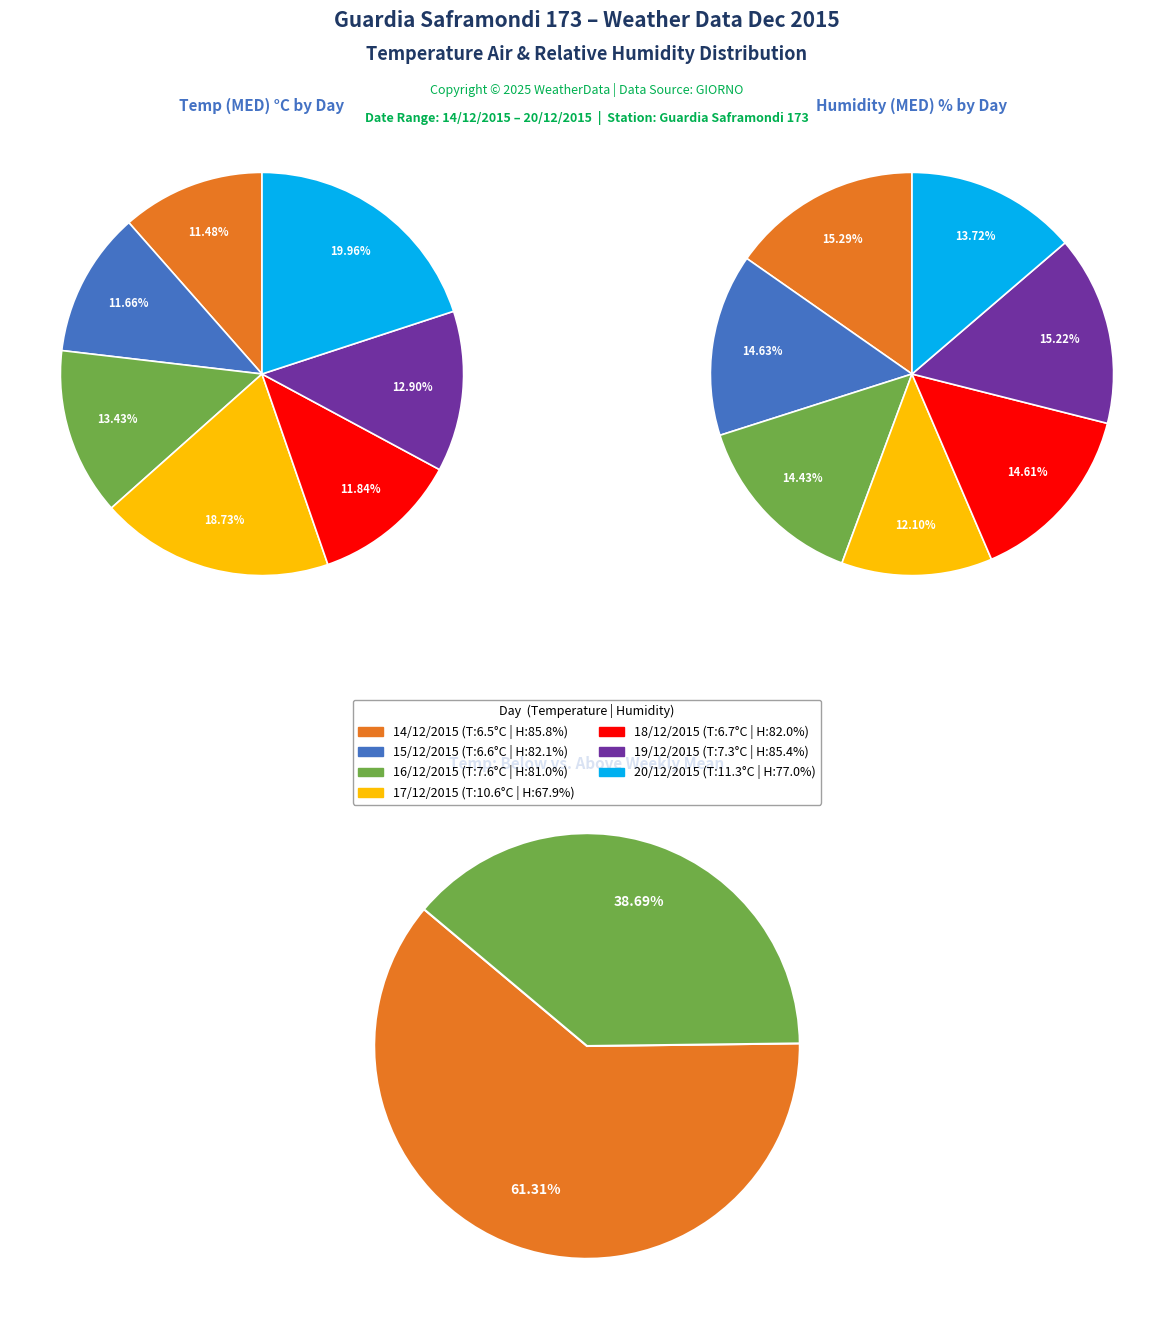

What percentage is the 17/12/2015 slice, to the nearest percent?

19%